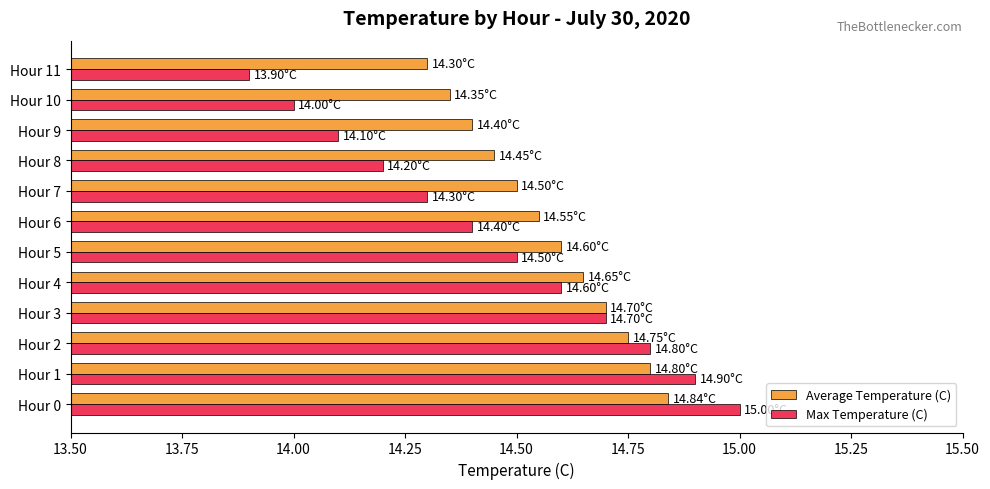

Is the value of Max Temperature (C) at Hour 7 greater than the value of Average Temperature (C) at Hour 7?

No